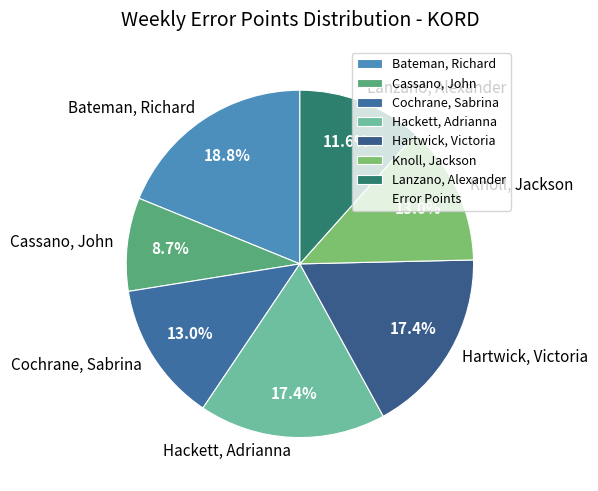

The Knoll, Jackson slice represents 1% of the pie. True or false?

False